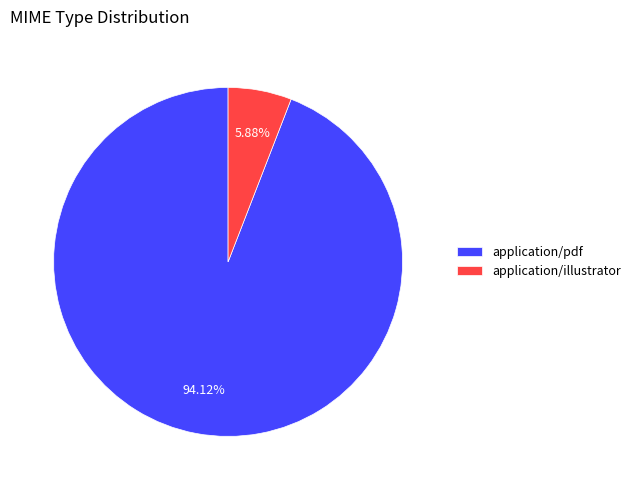

Rank the categories by value from highest to lowest.

application/pdf, application/illustrator